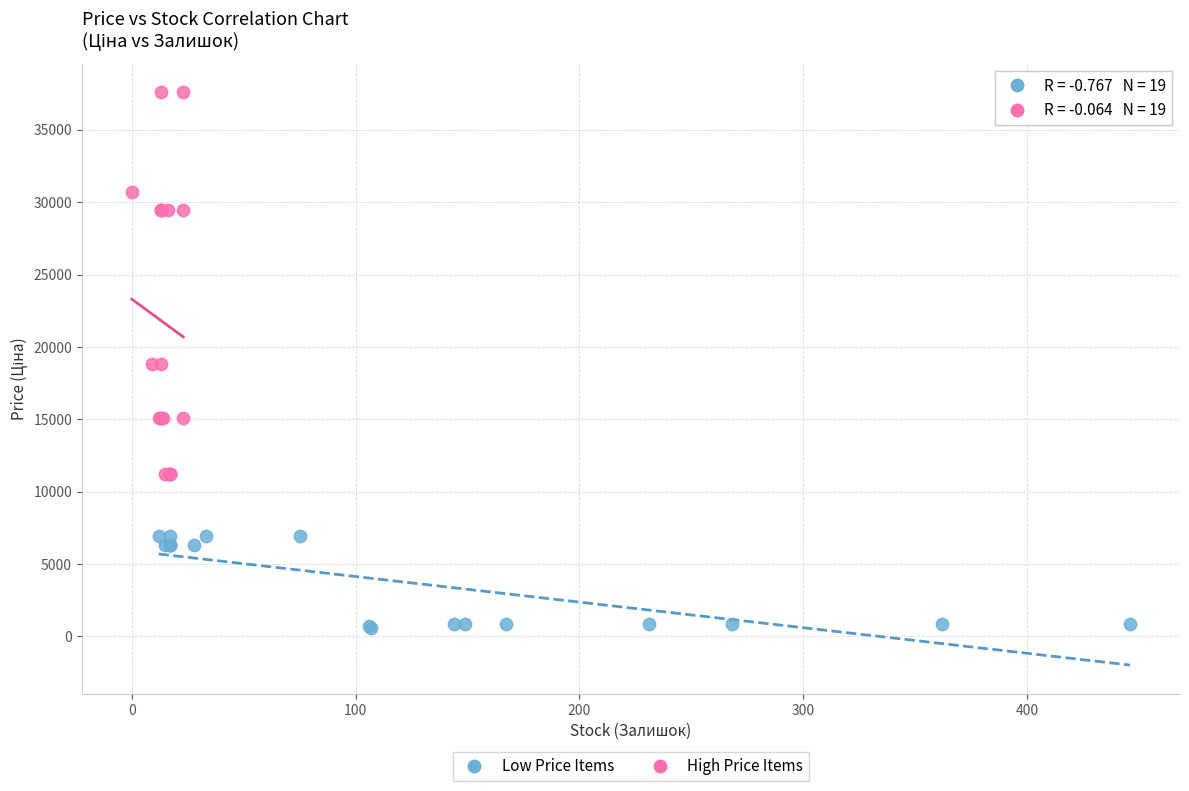

Which series reaches the minimum Y coordinate?

Low Price Items